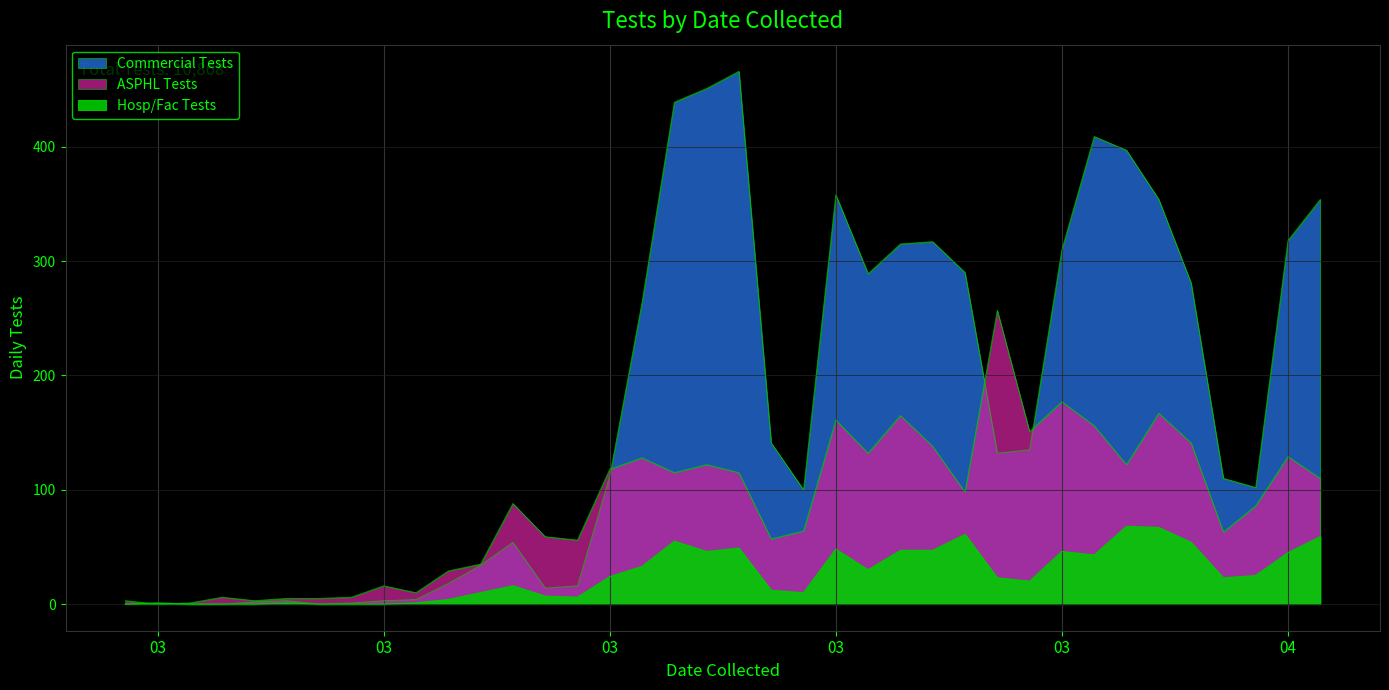

The ASPHL Tests series shows 91 at 2020-03-15. True or false?

False